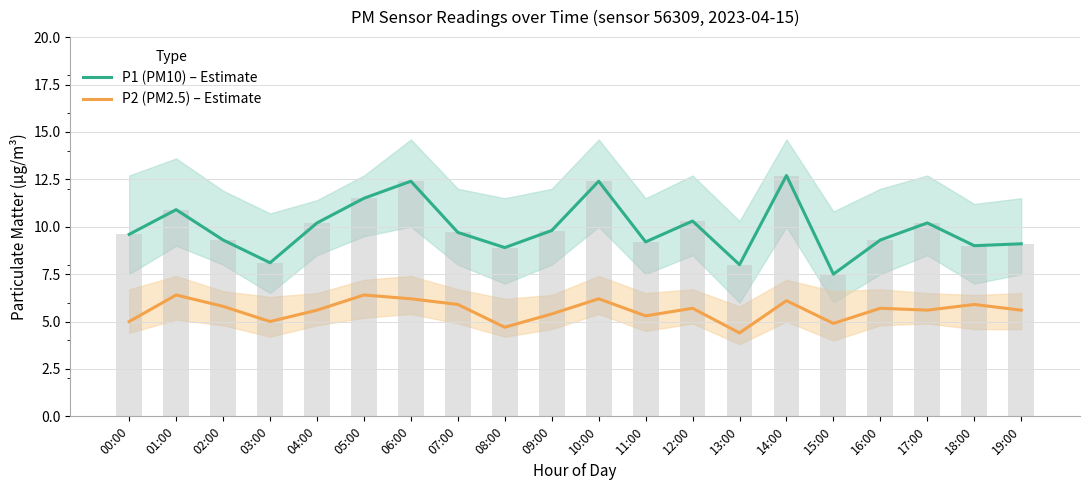

Reading left to right, extract all data points from this chart.

P1 (PM10) – Estimate: 00:00=9.6	01:00=10.9	02:00=9.3	03:00=8.1	04:00=10.2	05:00=11.5	06:00=12.4	07:00=9.7	08:00=8.9	09:00=9.8	10:00=12.4	11:00=9.2	12:00=10.3	13:00=8.0	14:00=12.7	15:00=7.5	16:00=9.3	17:00=10.2	18:00=9.0	19:00=9.1
P2 (PM2.5) – Estimate: 00:00=5.0	01:00=6.4	02:00=5.8	03:00=5.0	04:00=5.6	05:00=6.4	06:00=6.2	07:00=5.9	08:00=4.7	09:00=5.4	10:00=6.2	11:00=5.3	12:00=5.7	13:00=4.4	14:00=6.1	15:00=4.9	16:00=5.7	17:00=5.6	18:00=5.9	19:00=5.6